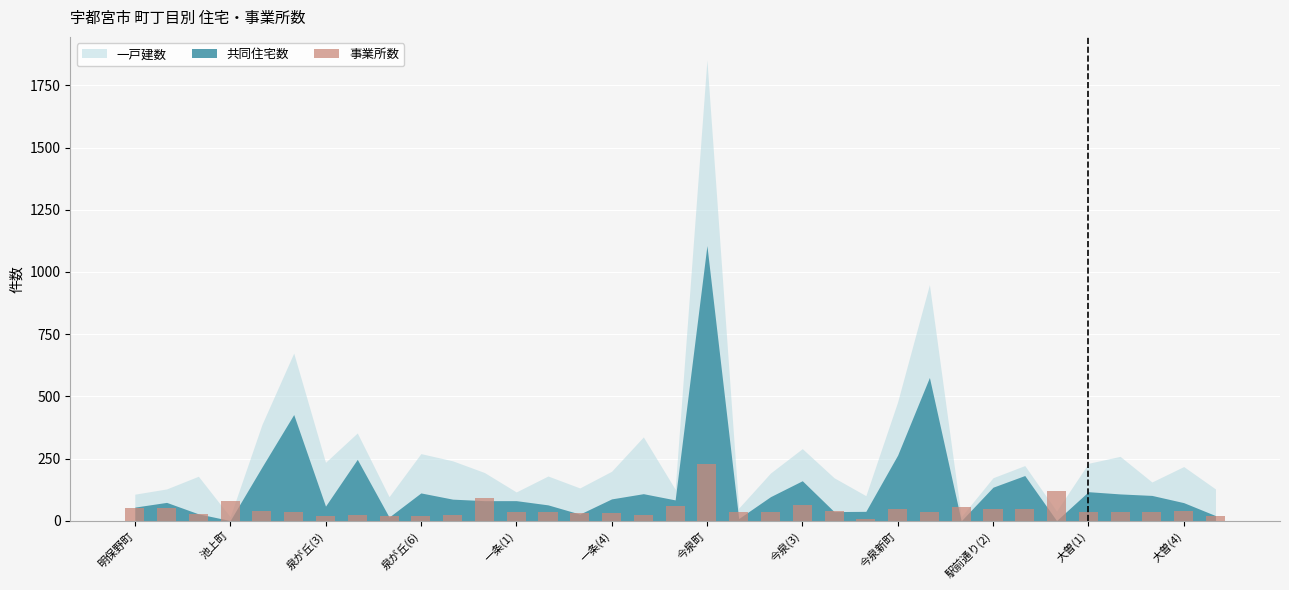

What is the greatest value displayed?

228